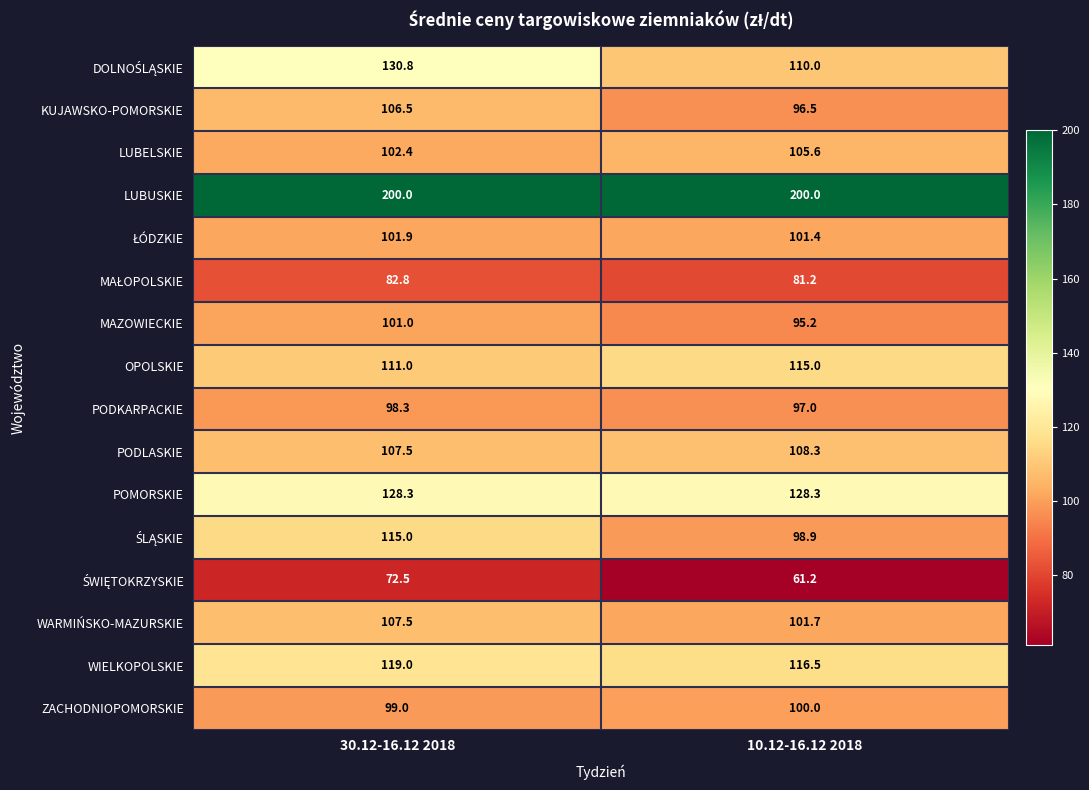

How many values in the MAZOWIECKIE series are below 101?

1